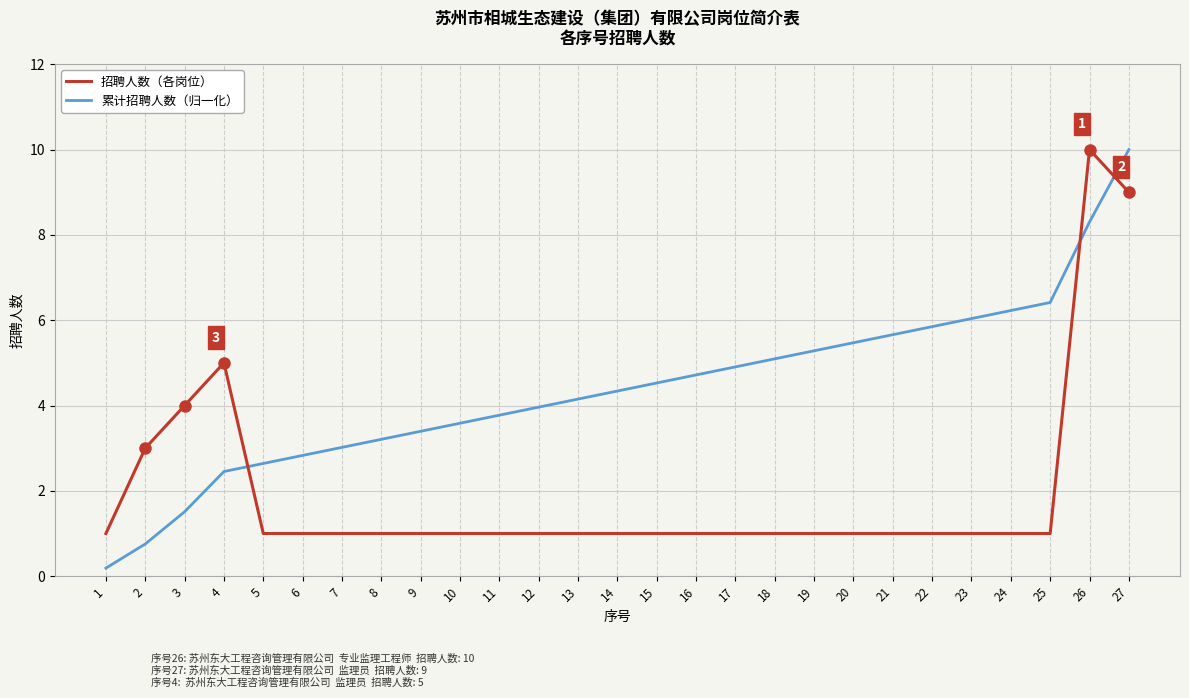

Reading right to left, what are all the values shown in this chart?

招聘人数（各岗位）: 27=9.0	26=10.0	25=1.0	24=1.0	23=1.0	22=1.0	21=1.0	20=1.0	19=1.0	18=1.0	17=1.0	16=1.0	15=1.0	14=1.0	13=1.0	12=1.0	11=1.0	10=1.0	9=1.0	8=1.0	7=1.0	6=1.0	5=1.0	4=5.0	3=4.0	2=3.0	1=1.0
累计招聘人数（归一化）: 27=10.0	26=8.3	25=6.4	24=6.2	23=6.0	22=5.8	21=5.7	20=5.5	19=5.3	18=5.1	17=4.9	16=4.7	15=4.5	14=4.3	13=4.2	12=4.0	11=3.8	10=3.6	9=3.4	8=3.2	7=3.0	6=2.8	5=2.6	4=2.5	3=1.5	2=0.8	1=0.2